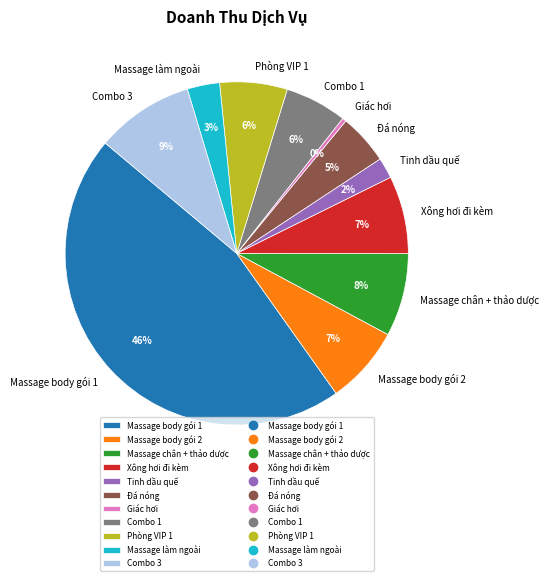

How many slices are in this pie chart?

11